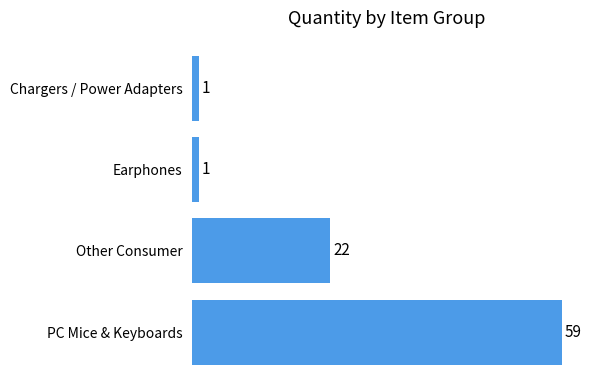

Are the bars grouped side by side (vs. stacked)?

No